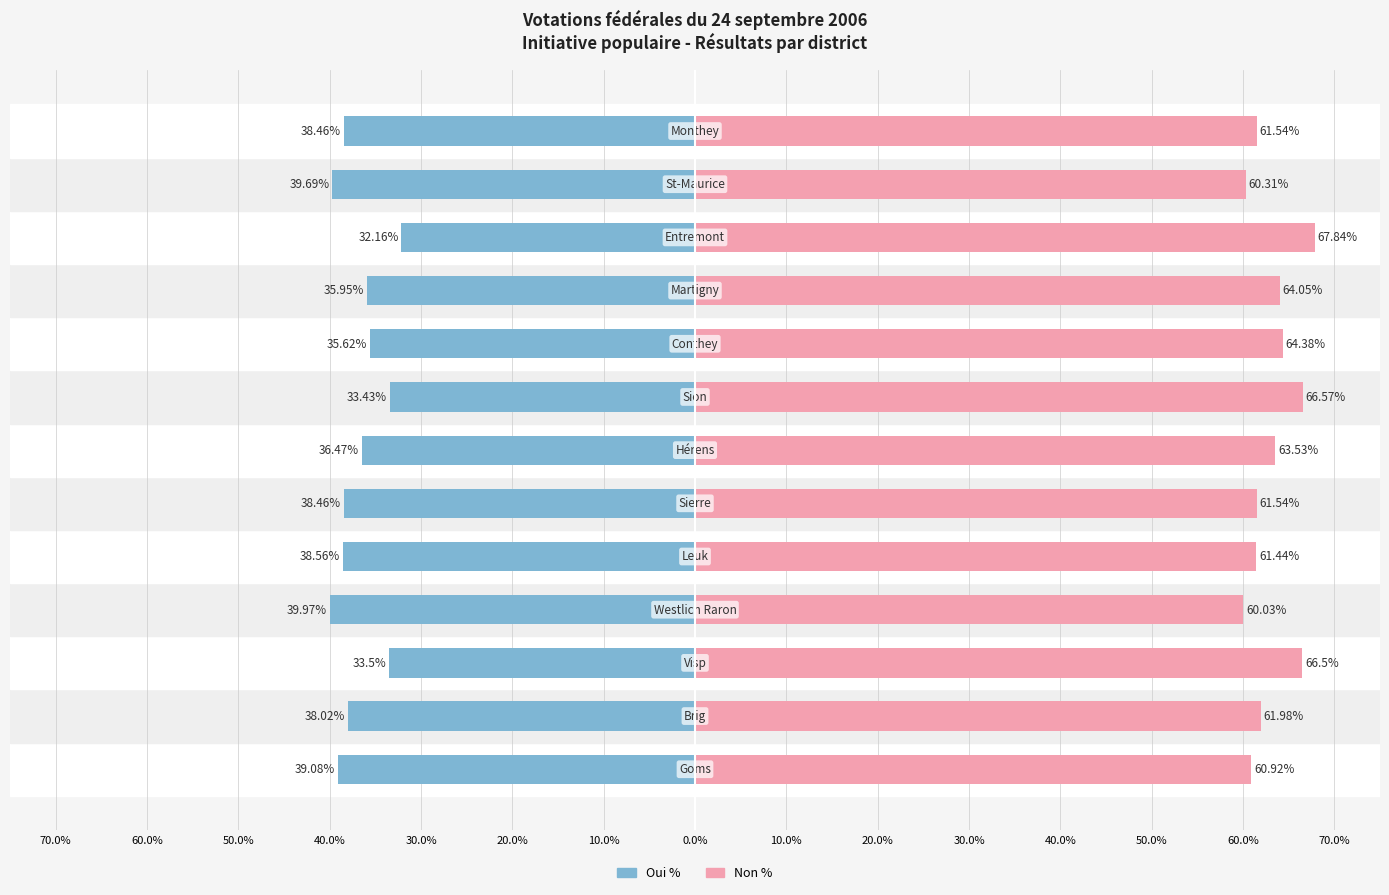

Reading left to right, extract all data points from this chart.

Oui %: 70.0%=-39.1	60.0%=-38.0	50.0%=-33.5	40.0%=-40.0	30.0%=-38.6	20.0%=-38.5	10.0%=-36.5	0.0%=-33.4	10.0%=-35.6	20.0%=-36.0	30.0%=-32.2	40.0%=-39.7	50.0%=-38.5
Non %: 70.0%=60.9	60.0%=62.0	50.0%=66.5	40.0%=60.0	30.0%=61.4	20.0%=61.5	10.0%=63.5	0.0%=66.6	10.0%=64.4	20.0%=64.0	30.0%=67.8	40.0%=60.3	50.0%=61.5